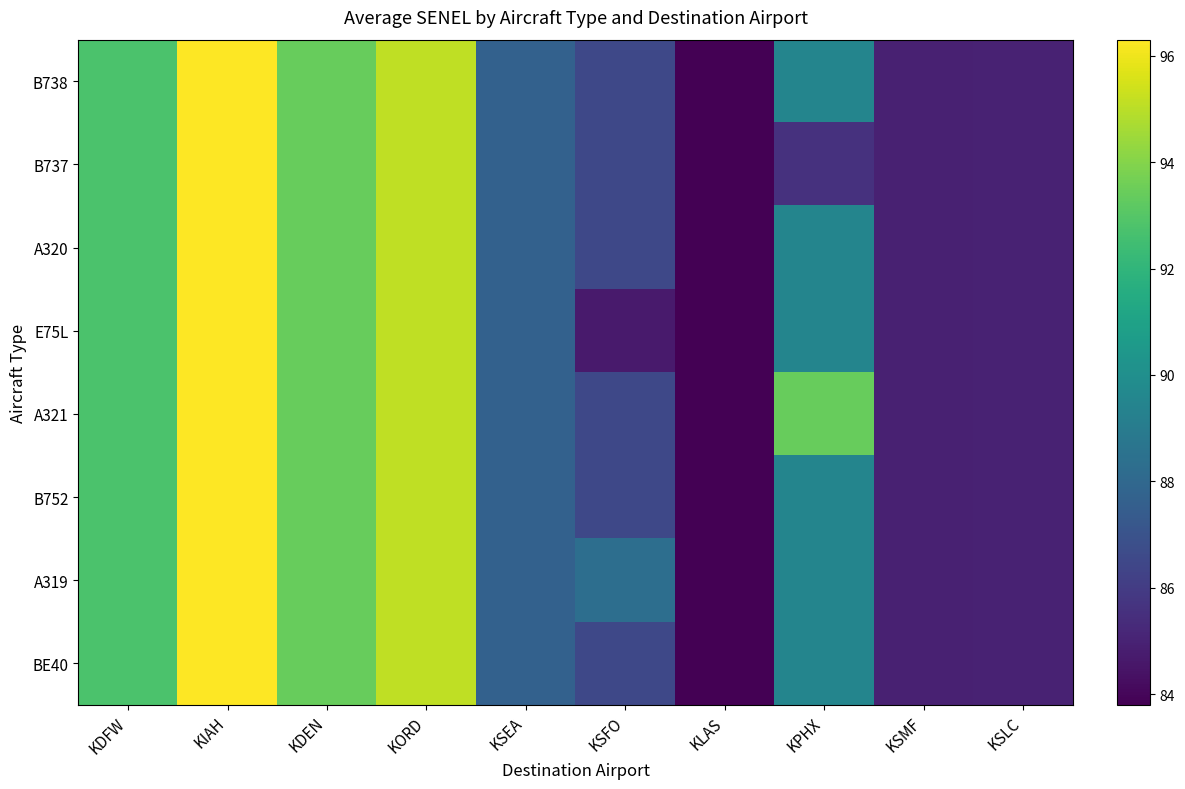

Reading left to right, list all the values displayed in this chart.

B738: KDFW=92.8	KIAH=96.3	KDEN=93.4	KORD=95.1	KSEA=87.7	KSFO=86.5	KLAS=83.8	KPHX=89.5	KSMF=85.0	KSLC=85.0
B737: KDFW=92.8	KIAH=96.3	KDEN=93.4	KORD=95.1	KSEA=87.7	KSFO=86.5	KLAS=83.8	KPHX=85.6	KSMF=85.0	KSLC=85.0
A320: KDFW=92.8	KIAH=96.3	KDEN=93.4	KORD=95.1	KSEA=87.7	KSFO=86.5	KLAS=83.8	KPHX=89.5	KSMF=85.0	KSLC=85.0
E75L: KDFW=92.8	KIAH=96.3	KDEN=93.4	KORD=95.1	KSEA=87.7	KSFO=84.7	KLAS=83.8	KPHX=89.5	KSMF=85.0	KSLC=85.0
A321: KDFW=92.8	KIAH=96.3	KDEN=93.4	KORD=95.1	KSEA=87.7	KSFO=86.5	KLAS=83.8	KPHX=93.4	KSMF=85.0	KSLC=85.0
B752: KDFW=92.8	KIAH=96.3	KDEN=93.4	KORD=95.1	KSEA=87.7	KSFO=86.5	KLAS=83.8	KPHX=89.5	KSMF=85.0	KSLC=85.0
A319: KDFW=92.8	KIAH=96.3	KDEN=93.4	KORD=95.1	KSEA=87.7	KSFO=88.3	KLAS=83.8	KPHX=89.5	KSMF=85.0	KSLC=85.0
BE40: KDFW=92.8	KIAH=96.3	KDEN=93.4	KORD=95.1	KSEA=87.7	KSFO=86.5	KLAS=83.8	KPHX=89.5	KSMF=85.0	KSLC=85.0